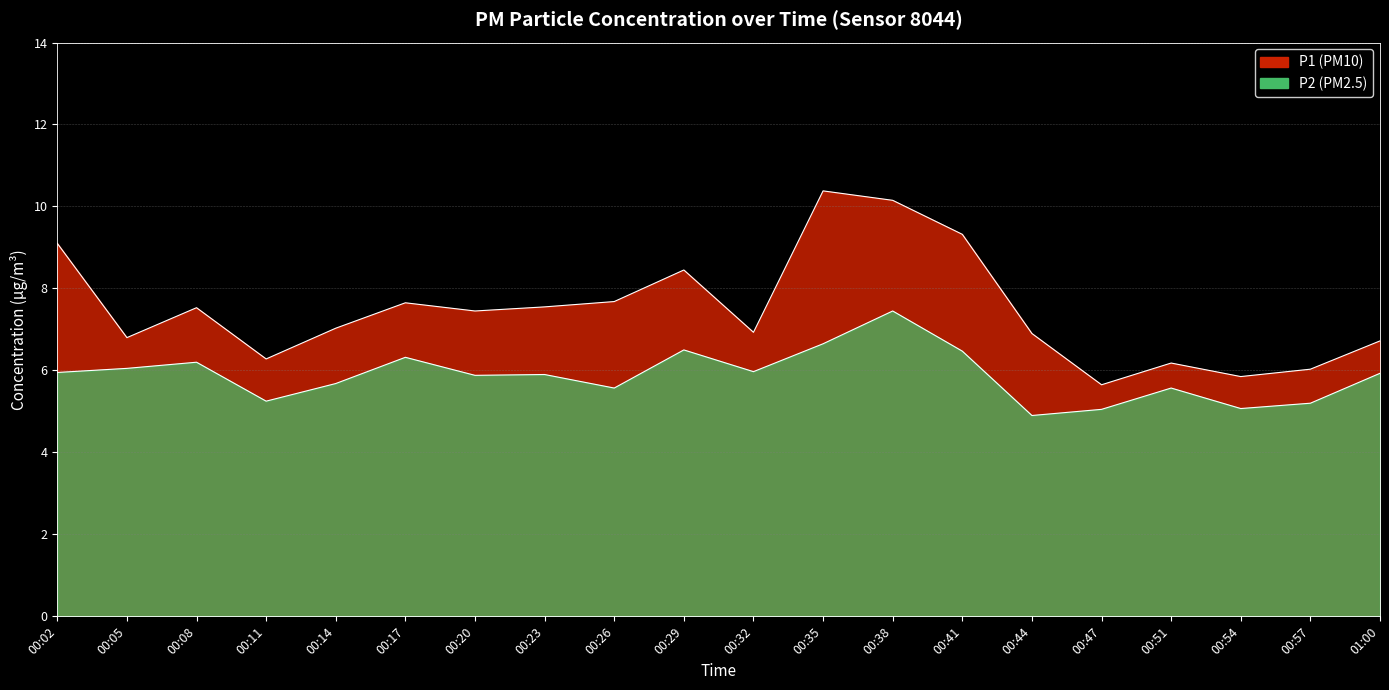

Rank the series by their maximum value, from lowest to highest.

P2, P1